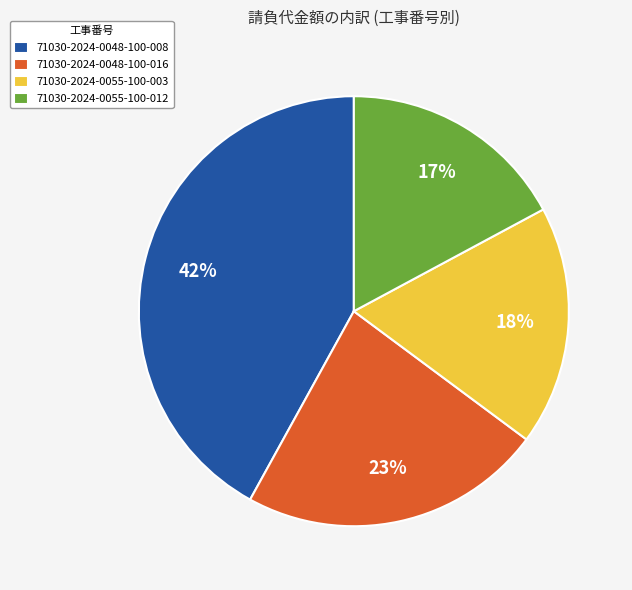

To the nearest percent, what portion does 71030-2024-0055-100-012 represent?

17%